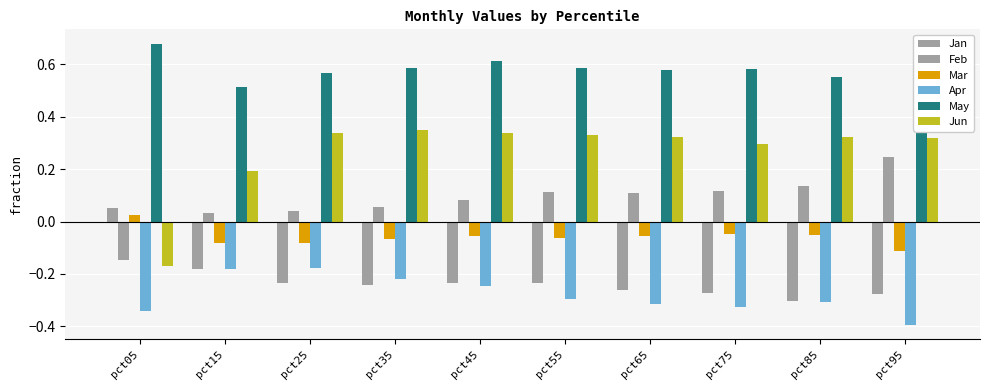

What is the difference between the maximum and minimum values in the Jan series?

0.4